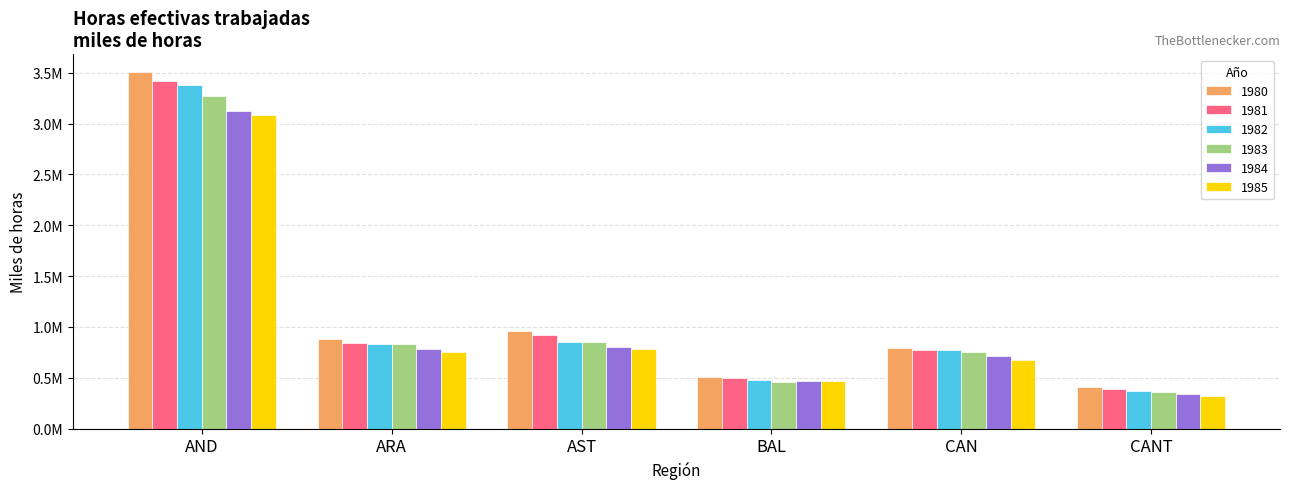

What is the total value across all series at ARA?

4917721.8